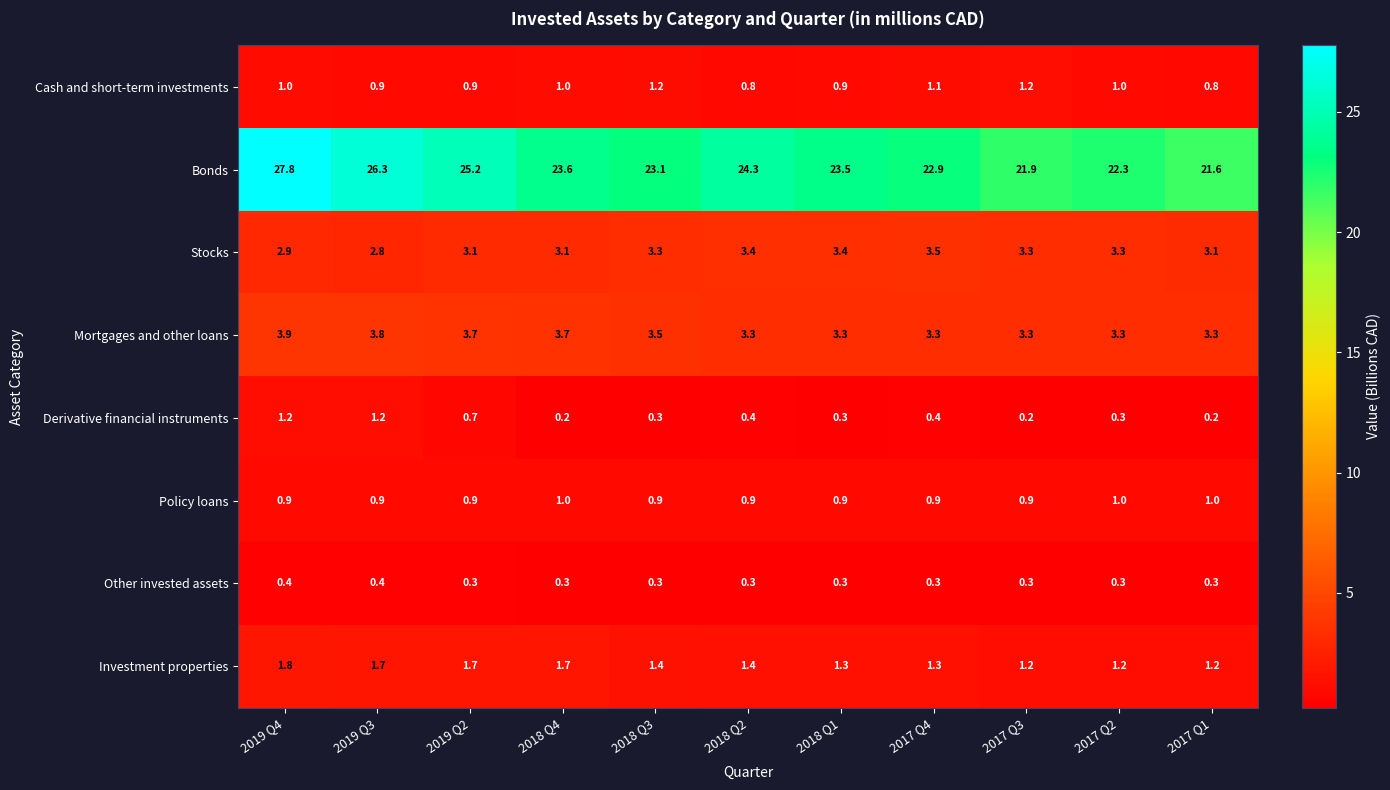

What is the maximum value shown in the chart?

27.8